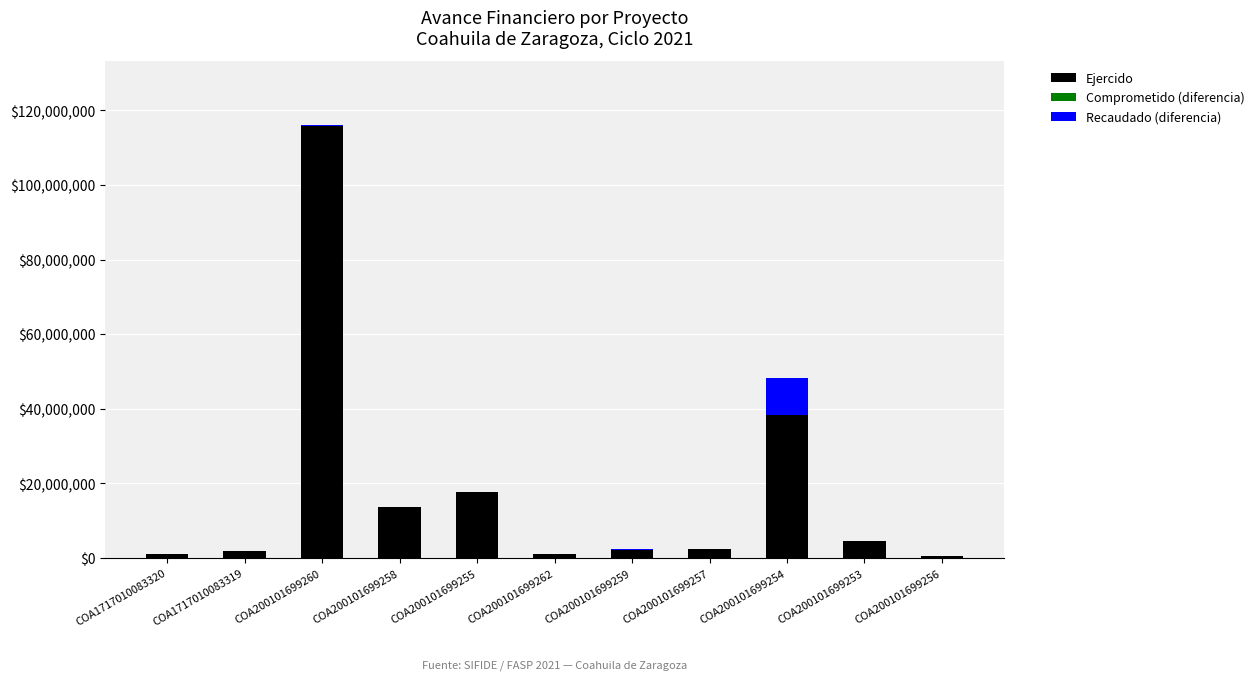

At which category is the sum across all series the highest?

COA200101699260